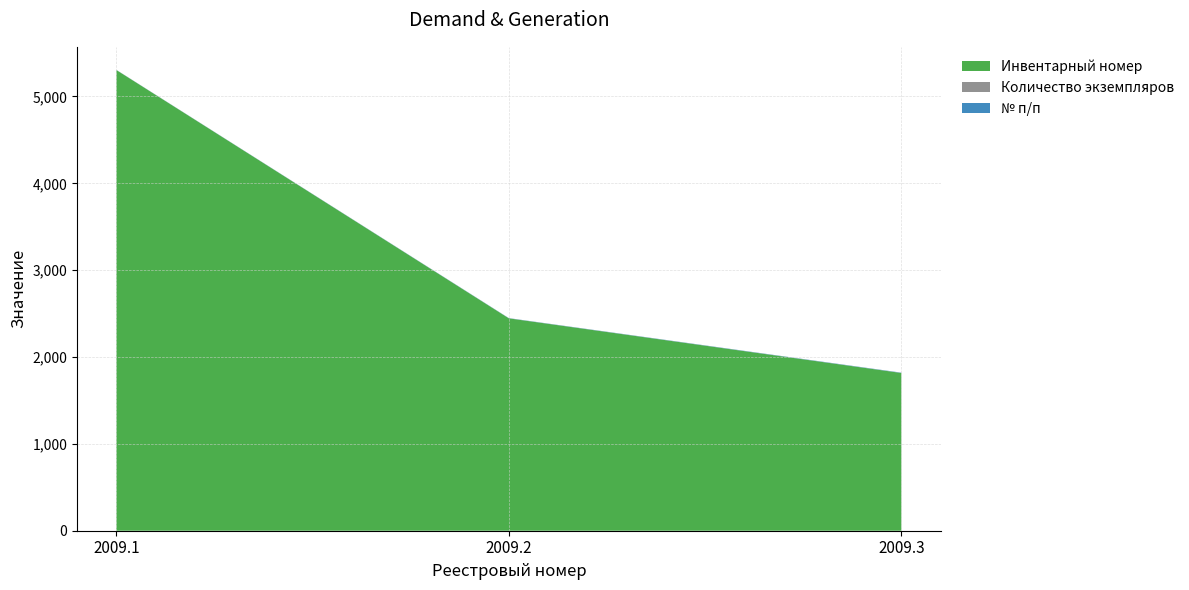

Reading left to right, list all the values displayed in this chart.

№ п/п: 2009.1=1	2009.2=2	2009.3=3
Инвентарный номер: 2009.1=5304	2009.2=2445	2009.3=1816
Количество экземпляров: 2009.1=1	2009.2=1	2009.3=1